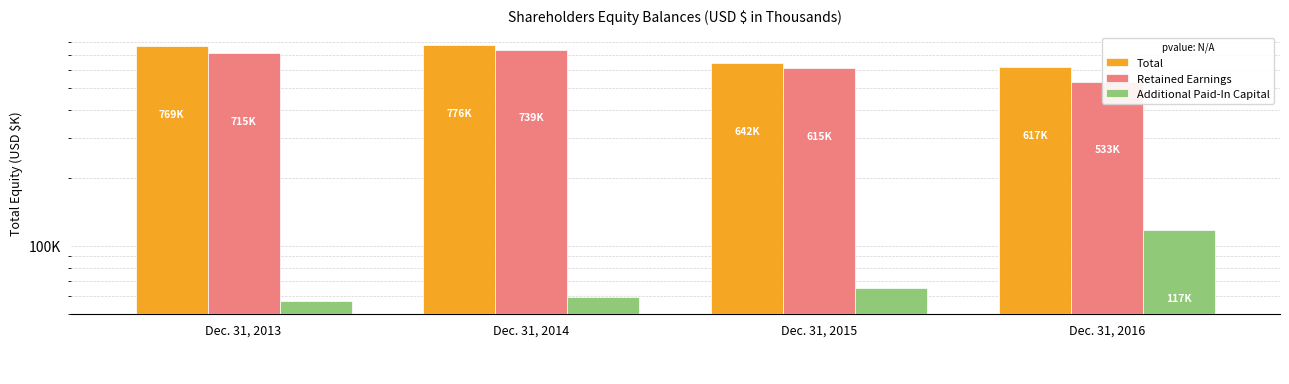

What is the average value of the Additional Paid-In Capital series?

74584